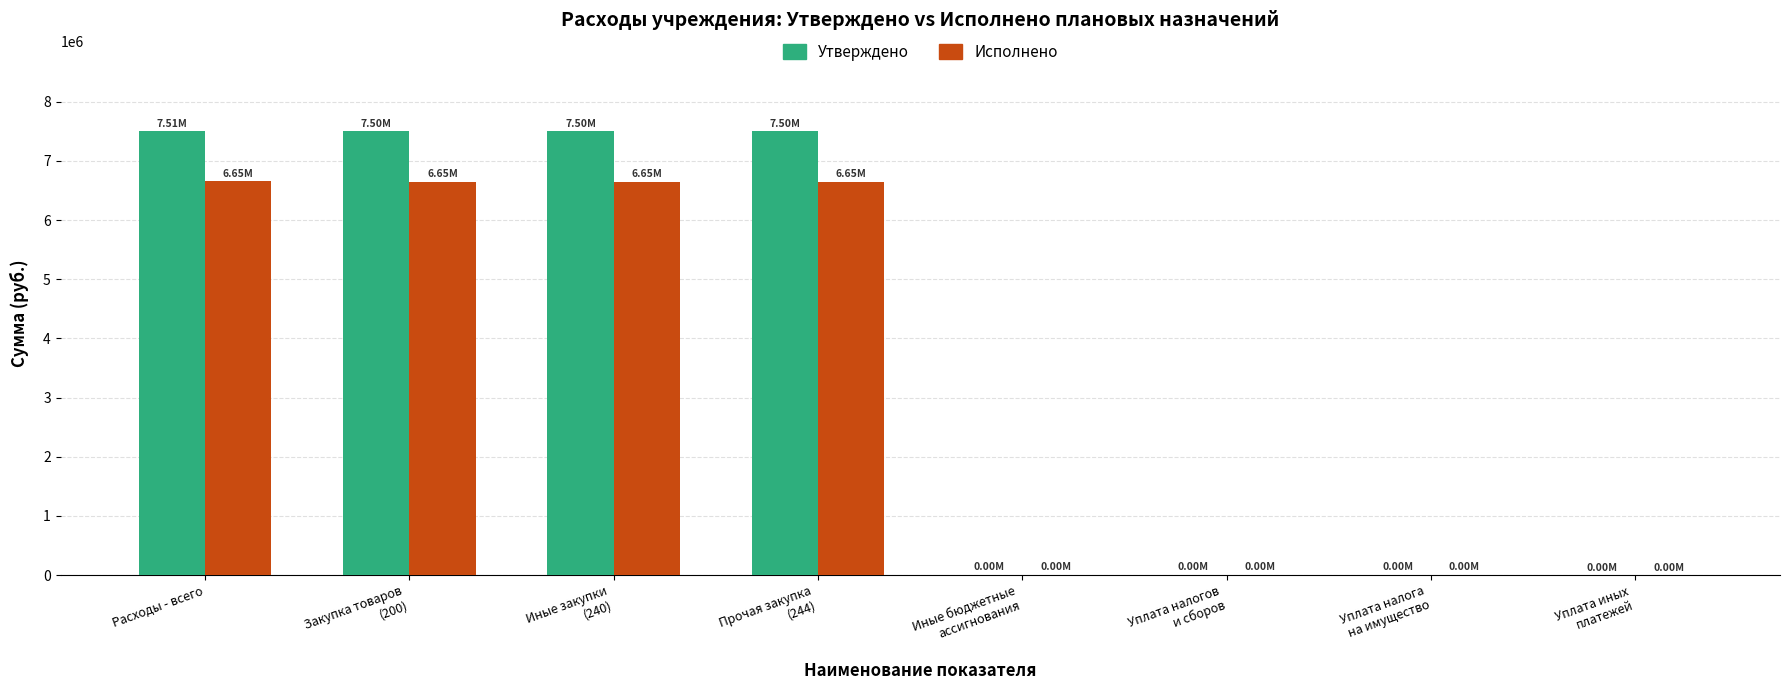

What is the sum of all Утверждено values?

30029187.3